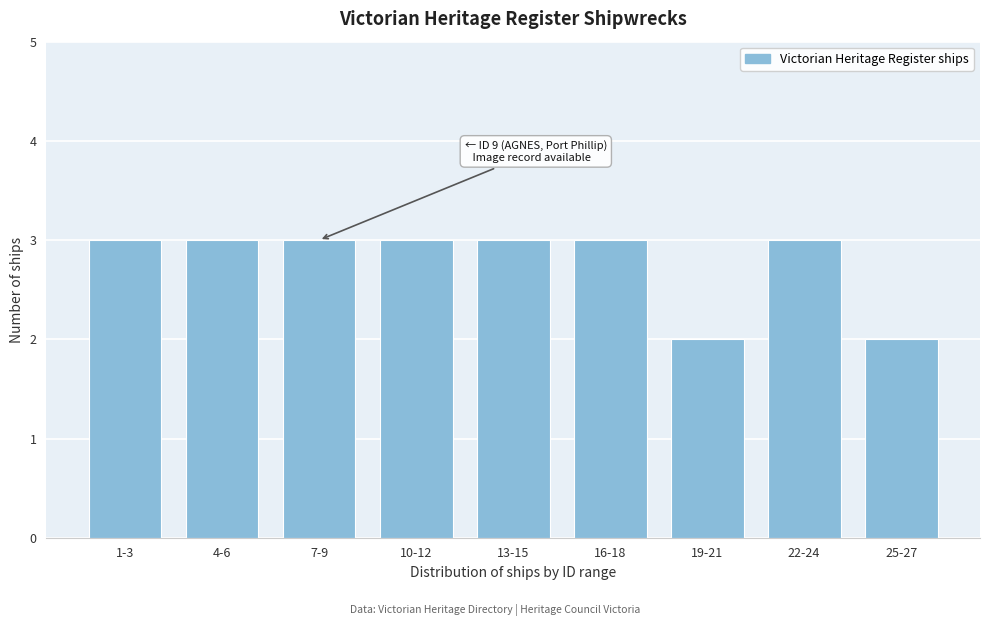

Reading left to right, what are all the values shown in this chart?

1-3=3	4-6=3	7-9=3	10-12=3	13-15=3	16-18=3	19-21=2	22-24=3	25-27=2